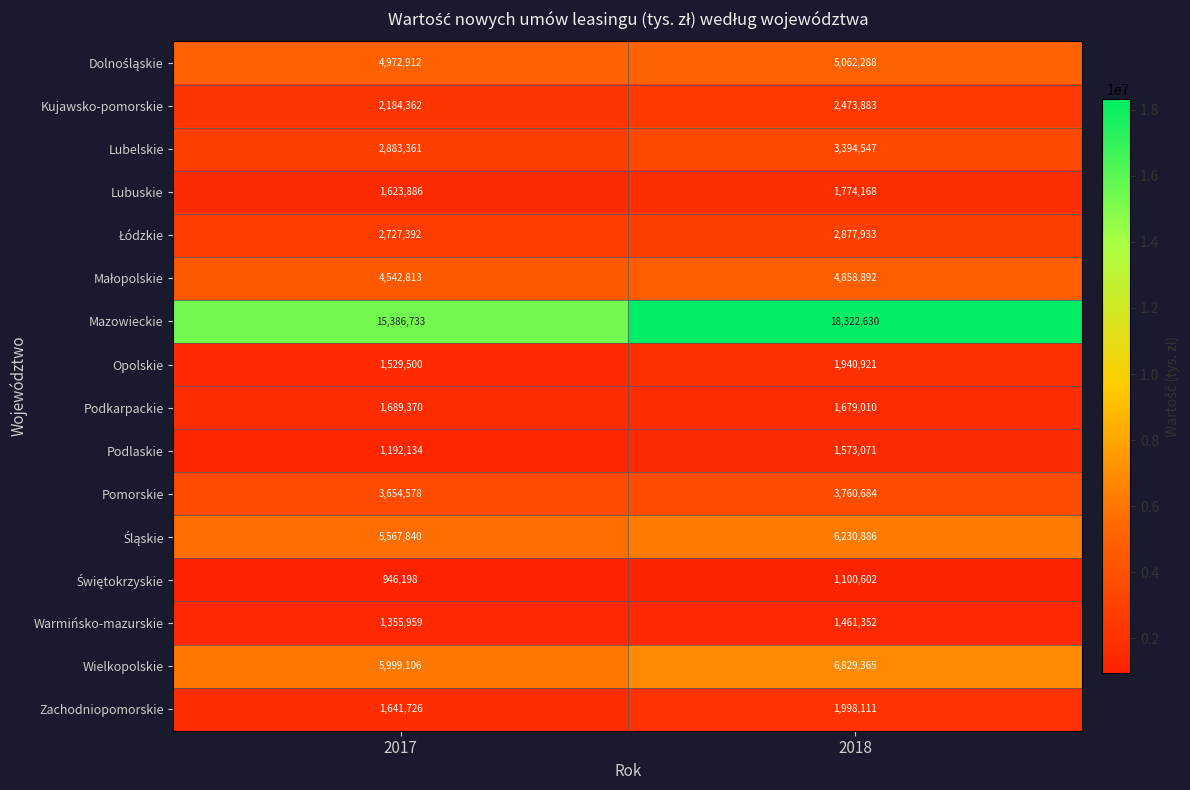

What is the smallest value displayed?

946198